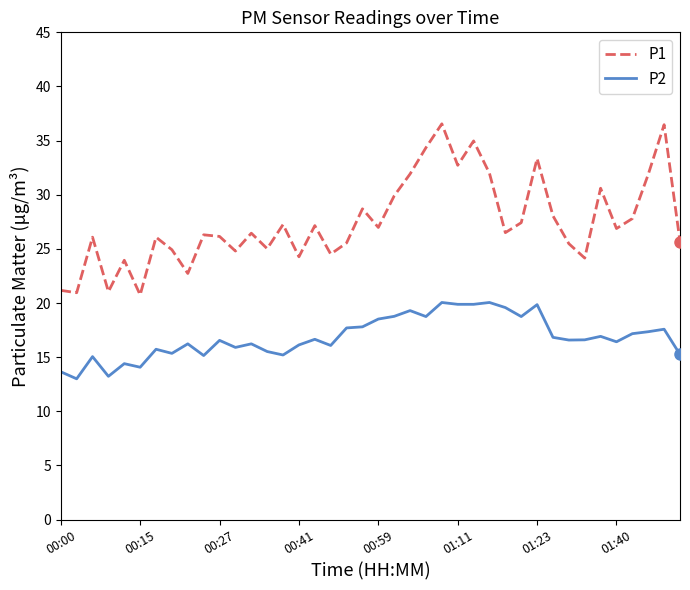

Which series has the largest total across all categories?

P1